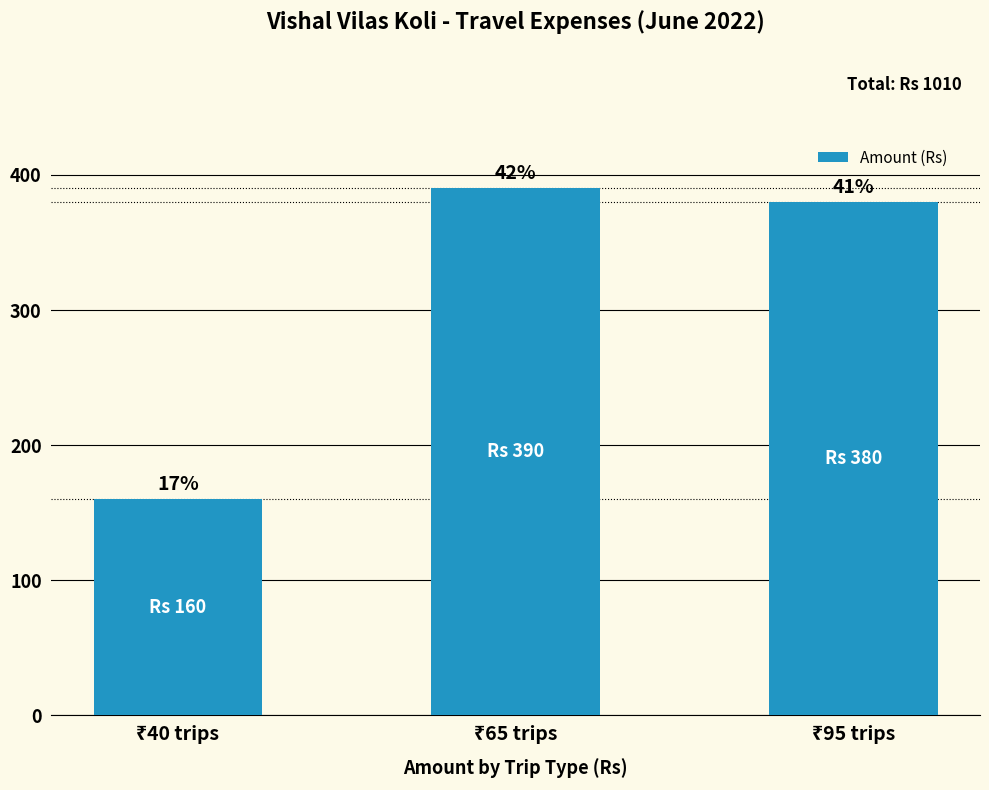

Rank the categories by value from highest to lowest.

₹65 trips, ₹95 trips, ₹40 trips